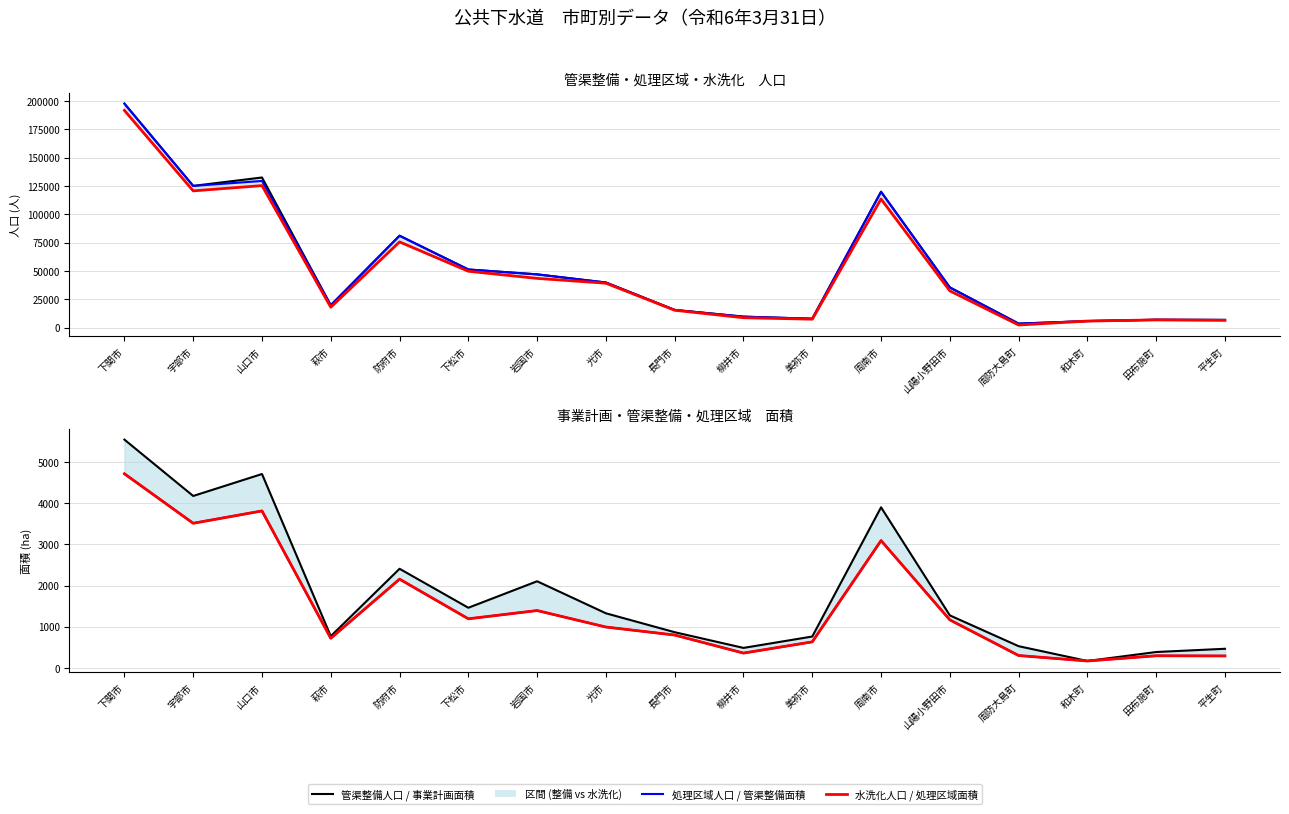

Reading left to right, extract all data points from this chart.

管渠整備人口: 下関市=197692.0	宇部市=125101.0	山口市=132496.0	萩市=19803.0	防府市=81136.0	下松市=51348.0	岩国市=47040.0	光市=39854.0	長門市=15656.0	柳井市=9736.0	美祢市=7901.0	周南市=119913.0	山陽小野田市=35523.0	周防大島町=3596.0	和木町=5824.0	田布施町=6993.0	平生町=6853.0
処理区域人口: 下関市=197692.0	宇部市=125073.0	山口市=129439.0	萩市=19803.0	防府市=81136.0	下松市=51348.0	岩国市=47040.0	光市=39854.0	長門市=15656.0	柳井市=9736.0	美祢市=7901.0	周南市=119913.0	山陽小野田市=35523.0	周防大島町=3596.0	和木町=5824.0	田布施町=6993.0	平生町=6853.0
水洗化人口: 下関市=191692.0	宇部市=120701.0	山口市=125351.0	萩市=18057.0	防府市=75657.0	下松市=49797.0	岩国市=43490.0	光市=39241.0	長門市=15373.0	柳井市=8784.0	美祢市=7499.0	周南市=113492.0	山陽小野田市=32461.0	周防大島町=2377.0	和木町=5824.0	田布施町=6854.0	平生町=6452.0
事業計画面積: 下関市=5549.0	宇部市=4178.0	山口市=4712.0	萩市=767.0	防府市=2407.0	下松市=1459.0	岩国市=2103.0	光市=1324.0	長門市=864.0	柳井市=482.0	美祢市=759.1	周南市=3902.0	山陽小野田市=1273.0	周防大島町=524.0	和木町=164.0	田布施町=382.0	平生町=461.0
管渠整備面積: 下関市=4718.0	宇部市=3517.0	山口市=3815.0	萩市=717.0	防府市=2155.0	下松市=1190.0	岩国市=1391.0	光市=990.0	長門市=795.0	柳井市=356.0	美祢市=629.0	周南市=3093.0	山陽小野田市=1164.0	周防大島町=297.0	和木町=164.0	田布施町=291.0	平生町=287.0
処理区域面積: 下関市=4718.0	宇部市=3513.0	山口市=3814.0	萩市=717.0	防府市=2155.0	下松市=1190.0	岩国市=1391.0	光市=990.0	長門市=795.0	柳井市=356.0	美祢市=629.0	周南市=3093.0	山陽小野田市=1164.0	周防大島町=297.0	和木町=164.0	田布施町=291.0	平生町=287.0